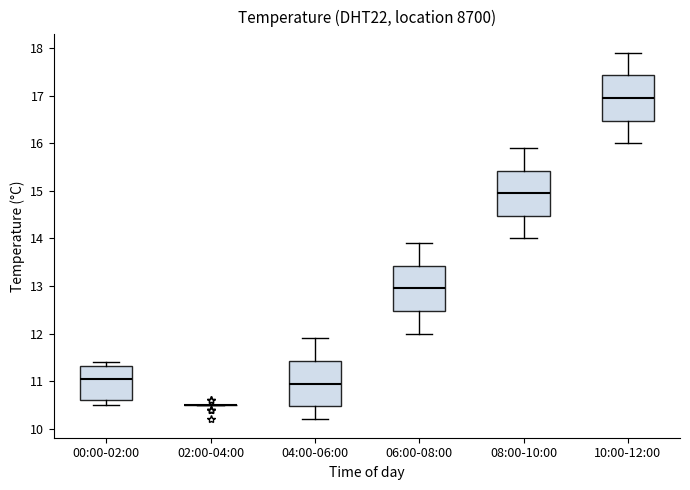

Reading left to right, read every box against the y-axis: the position of its median line, the range the box covers, and the ends of its whiskers. The values are not printed on the chart, so give them approximately, as read against the axis.

00:00-02:00: median 11.1, box 10.6 to 11.3, whiskers 10.5 to 11.4
02:00-04:00: box collapsed to a line at 10.5, whiskers 10.5 to 10.5
04:00-06:00: median 11.0, box 10.5 to 11.4, whiskers 10.2 to 11.9
06:00-08:00: median 13.0, box 12.5 to 13.4, whiskers 12.0 to 13.9
08:00-10:00: median 15.0, box 14.5 to 15.4, whiskers 14.0 to 15.9
10:00-12:00: median 17.0, box 16.5 to 17.4, whiskers 16.0 to 17.9